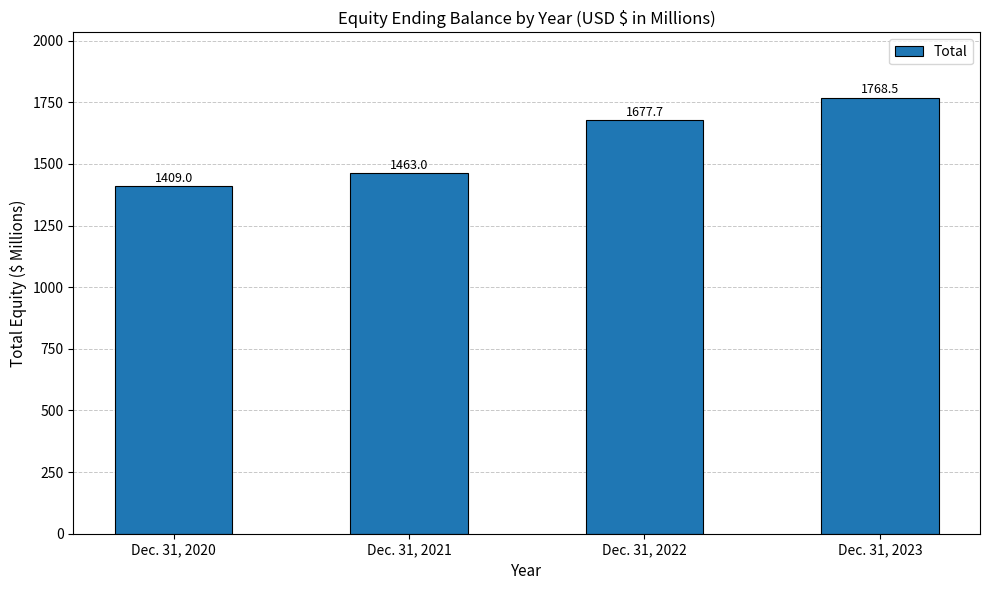

Reading left to right, list all the values displayed in this chart.

Dec. 31, 2020=1409.0	Dec. 31, 2021=1463.0	Dec. 31, 2022=1677.7	Dec. 31, 2023=1768.5